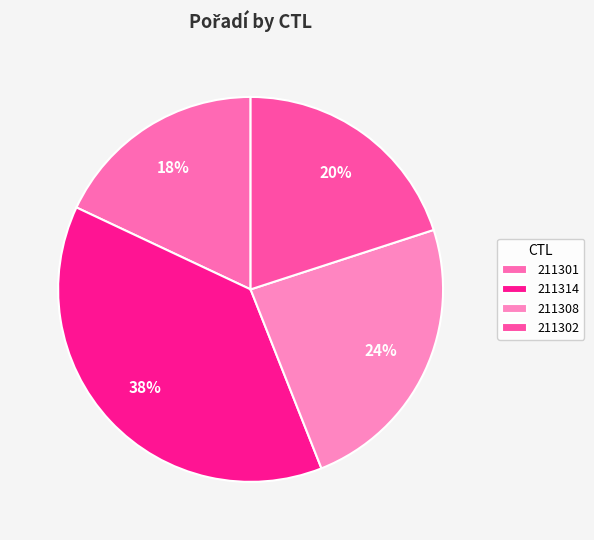

What portion of the pie excludes 211314?

62.0%